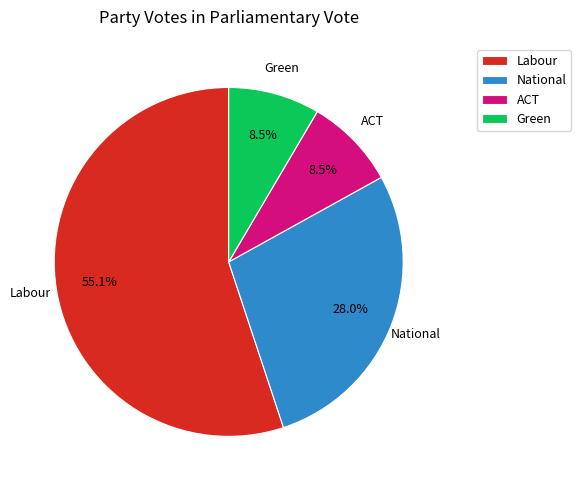

To the nearest percent, what is the difference between the Labour and National slice percentages?

27%